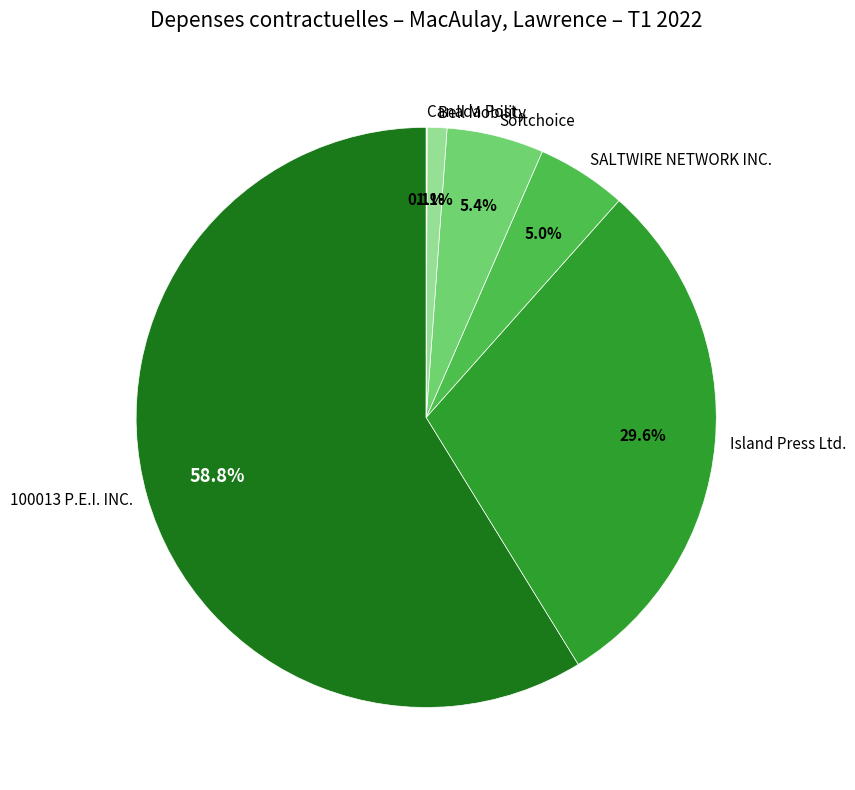

Which slice is the largest?

100013 P.E.I. INC.